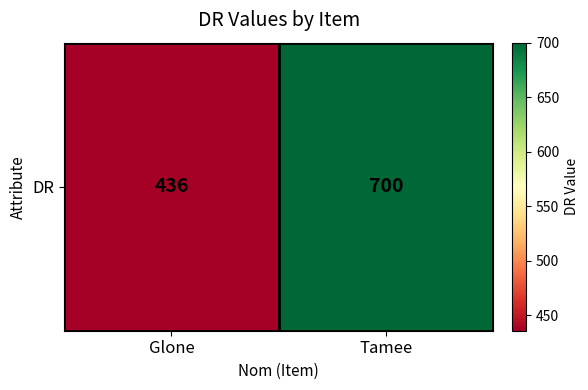

Which category has the highest value across all series?

Tamee